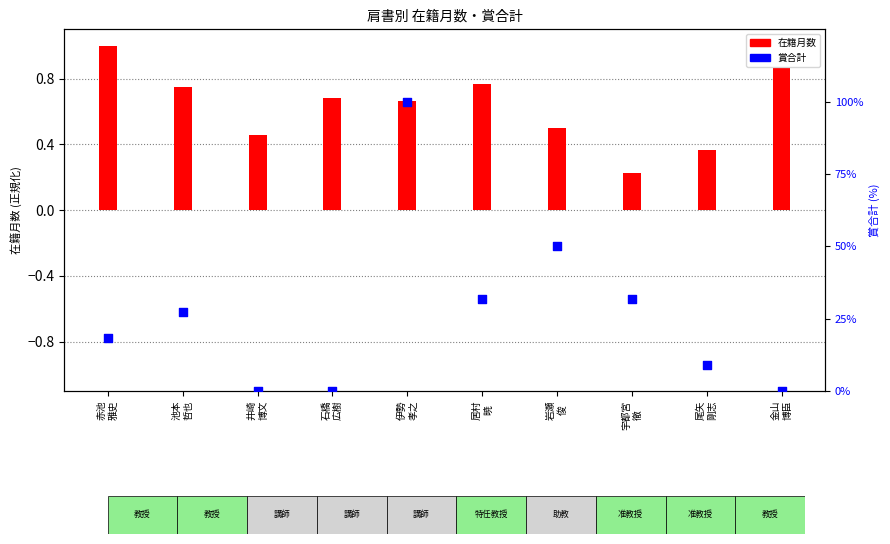

What is the total value across all series at 池本
哲也?

28.0